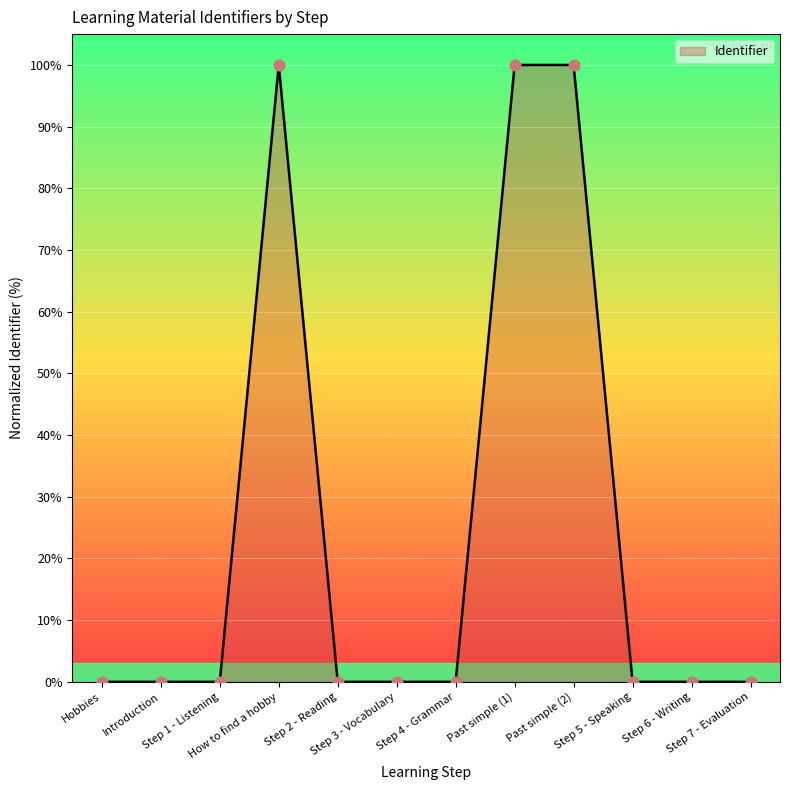

What is the change in value from How to find a hobby to Step 7 - Evaluation?

-100.0